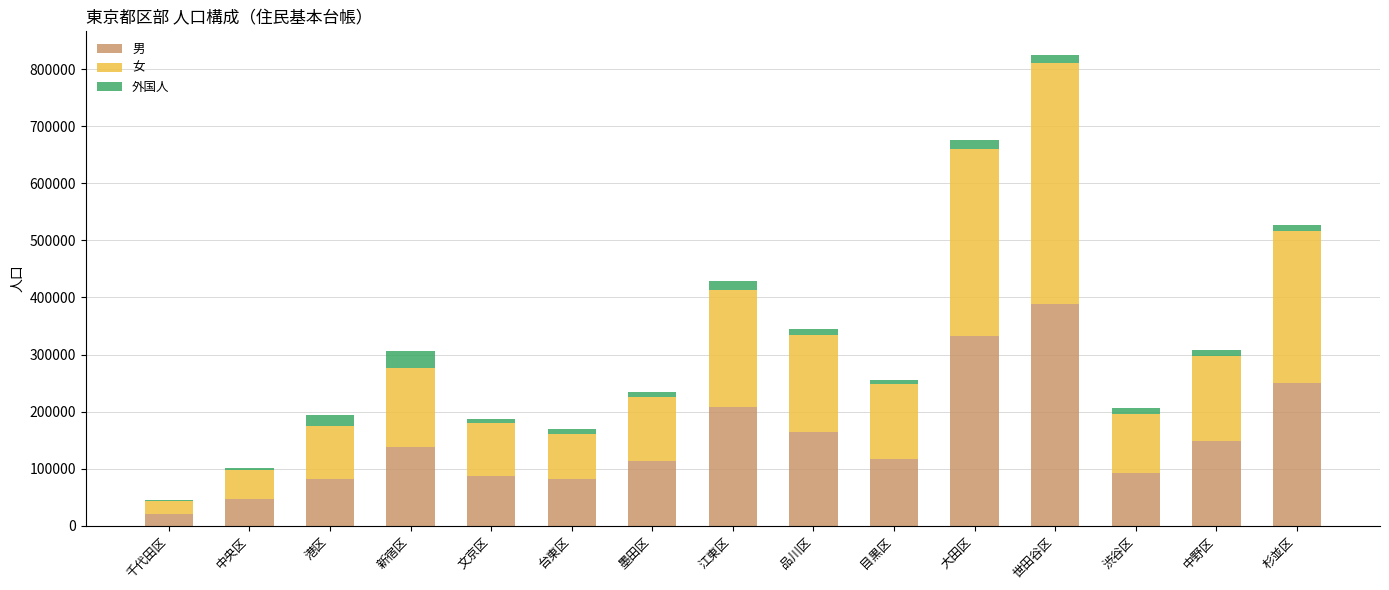

At which category is the sum across all series the highest?

世田谷区